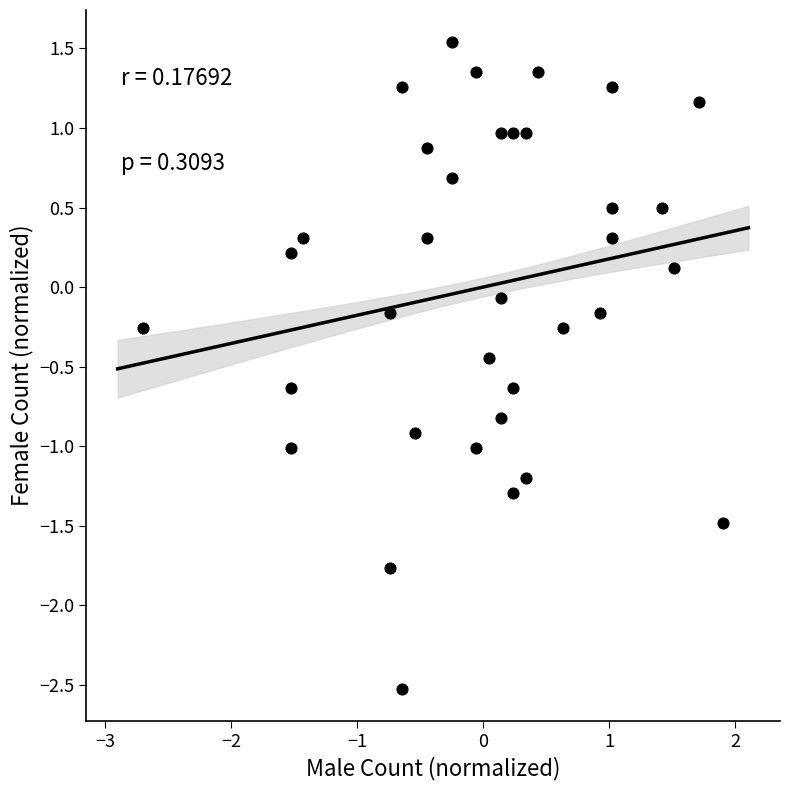

What is the range of X values (max minus min)?

4.6